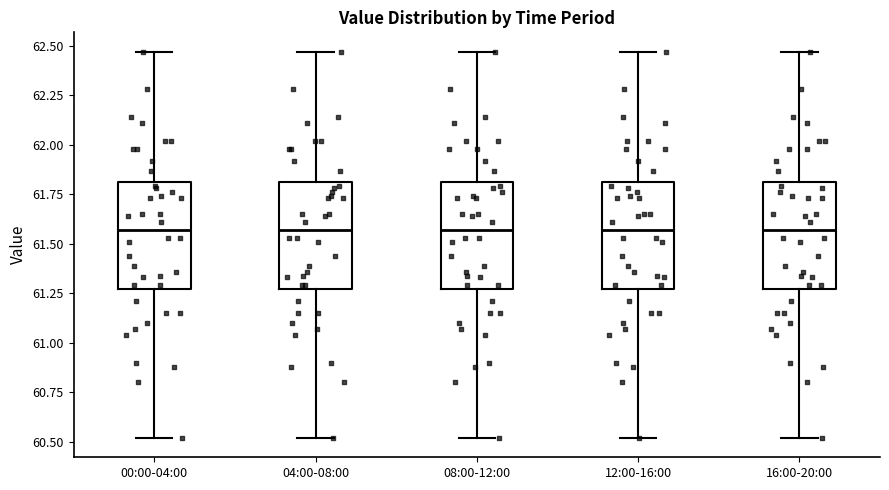

Reading left to right, read every box against the y-axis: the position of its median line, the range the box covers, and the ends of its whiskers. The values are not printed on the chart, so give them approximately, as read against the axis.

00:00-04:00: median 61.55, box 61.25 to 61.80, whiskers 60.50 to 62.45
04:00-08:00: median 61.55, box 61.25 to 61.80, whiskers 60.50 to 62.45
08:00-12:00: median 61.55, box 61.25 to 61.80, whiskers 60.50 to 62.45
12:00-16:00: median 61.55, box 61.25 to 61.80, whiskers 60.50 to 62.45
16:00-20:00: median 61.55, box 61.25 to 61.80, whiskers 60.50 to 62.45